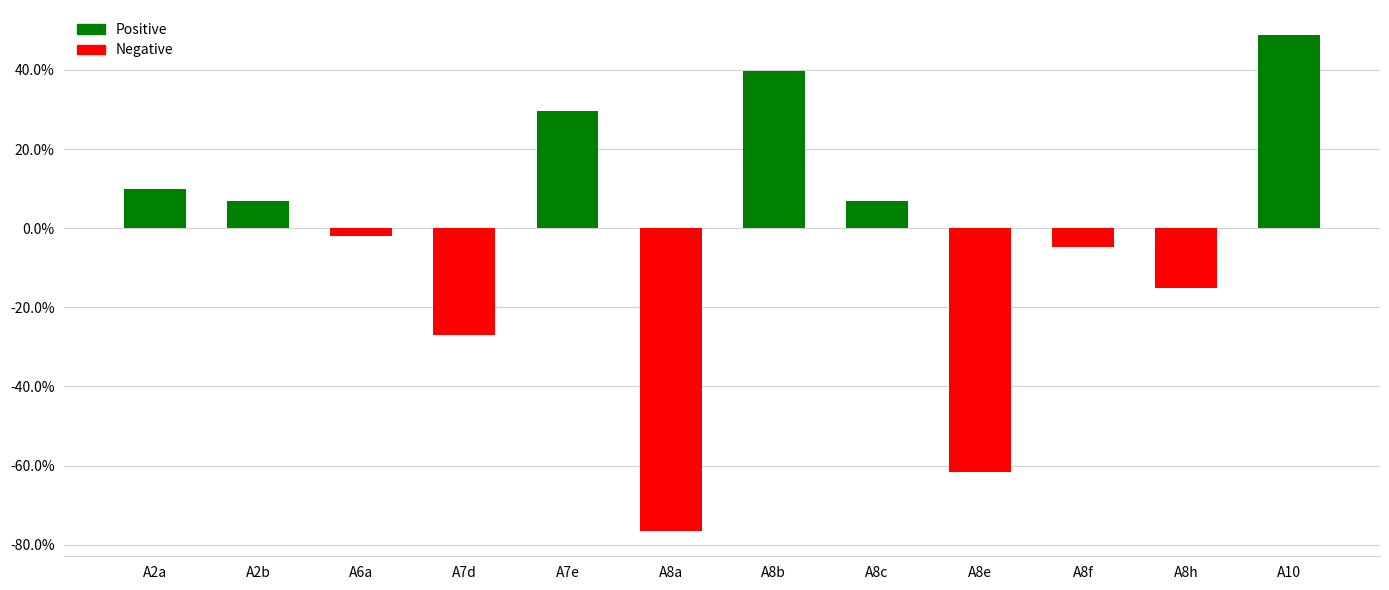

List the labels in order of value, smallest first.

A8a, A8e, A7d, A8h, A8f, A6a, A8c, A2b, A2a, A7e, A8b, A10